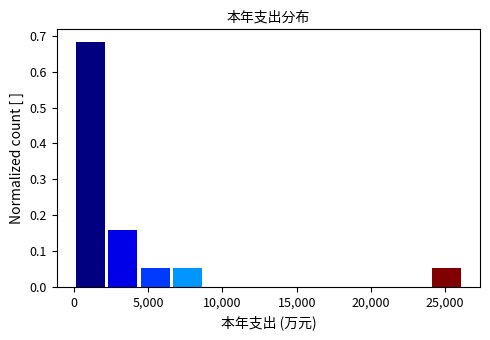

Over which range of the x-axis is the bar tallest?

0 to 2000